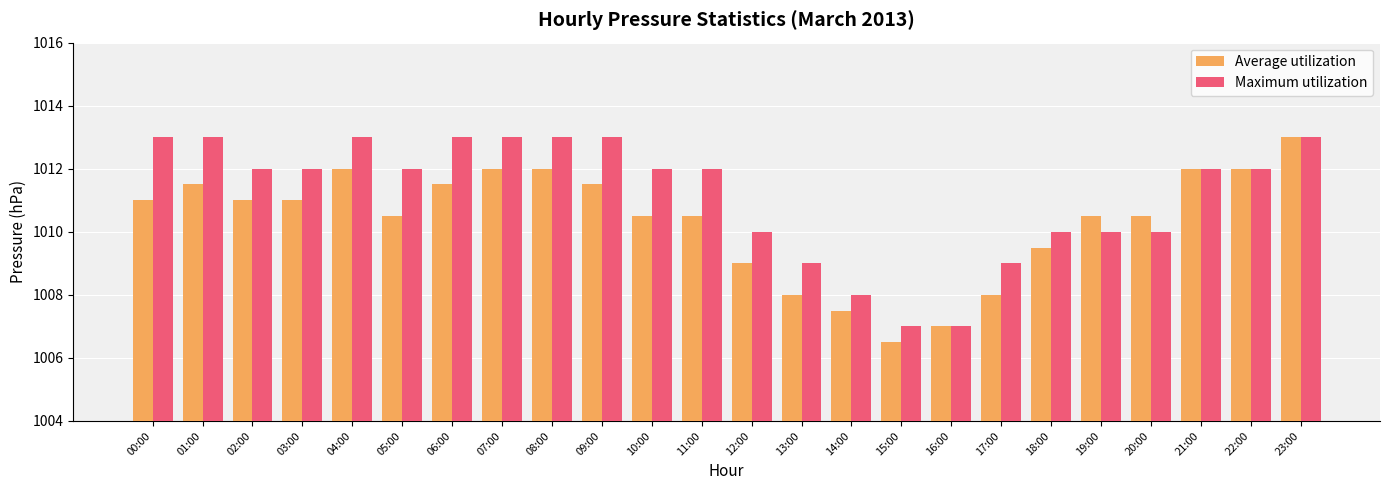

What is the difference between the maximum and minimum values in the Average utilization series?

6.5